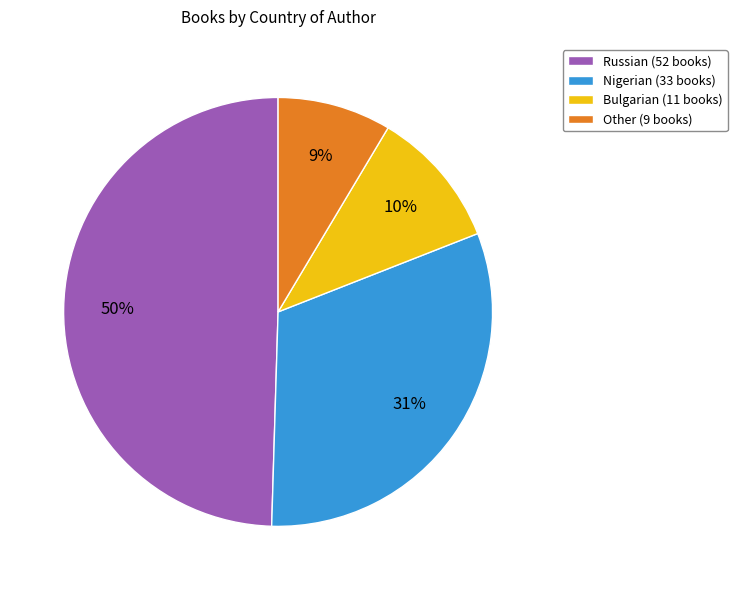

Is it true that Russian is 36% of the pie?

False